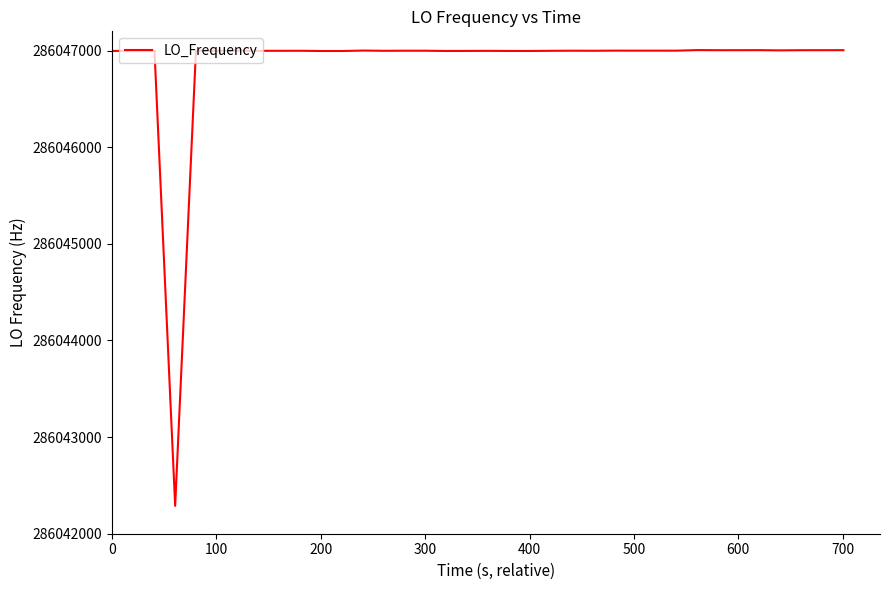

What is the greatest value displayed?

286047005.9